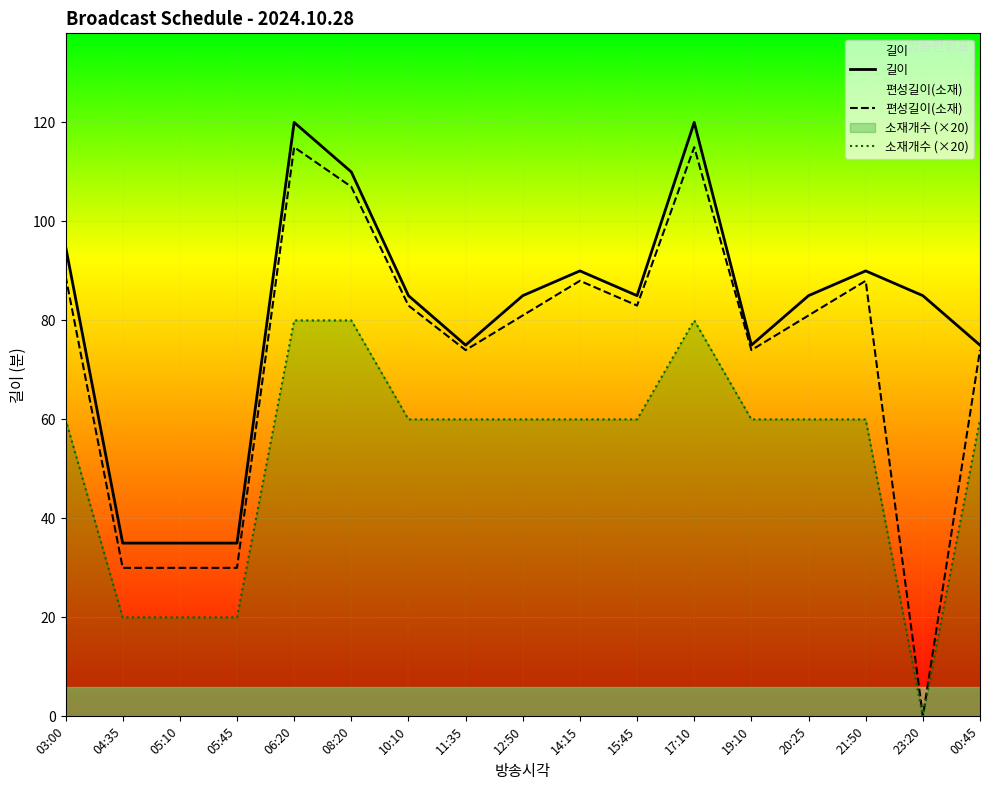

Reading right to left, what are all the values shown in this chart?

길이: 00:45=75	23:20=85	21:50=90	20:25=85	19:10=75	17:10=120	15:45=85	14:15=90	12:50=85	11:35=75	10:10=85	08:20=110	06:20=120	05:45=35	05:10=35	04:35=35	03:00=95
편성길이(소재): 00:45=74	23:20=0	21:50=88	20:25=81	19:10=74	17:10=115	15:45=83	14:15=88	12:50=81	11:35=74	10:10=83	08:20=107	06:20=115	05:45=30	05:10=30	04:35=30	03:00=89
소재개수 (×20): 00:45=60	23:20=0	21:50=60	20:25=60	19:10=60	17:10=80	15:45=60	14:15=60	12:50=60	11:35=60	10:10=60	08:20=80	06:20=80	05:45=20	05:10=20	04:35=20	03:00=60